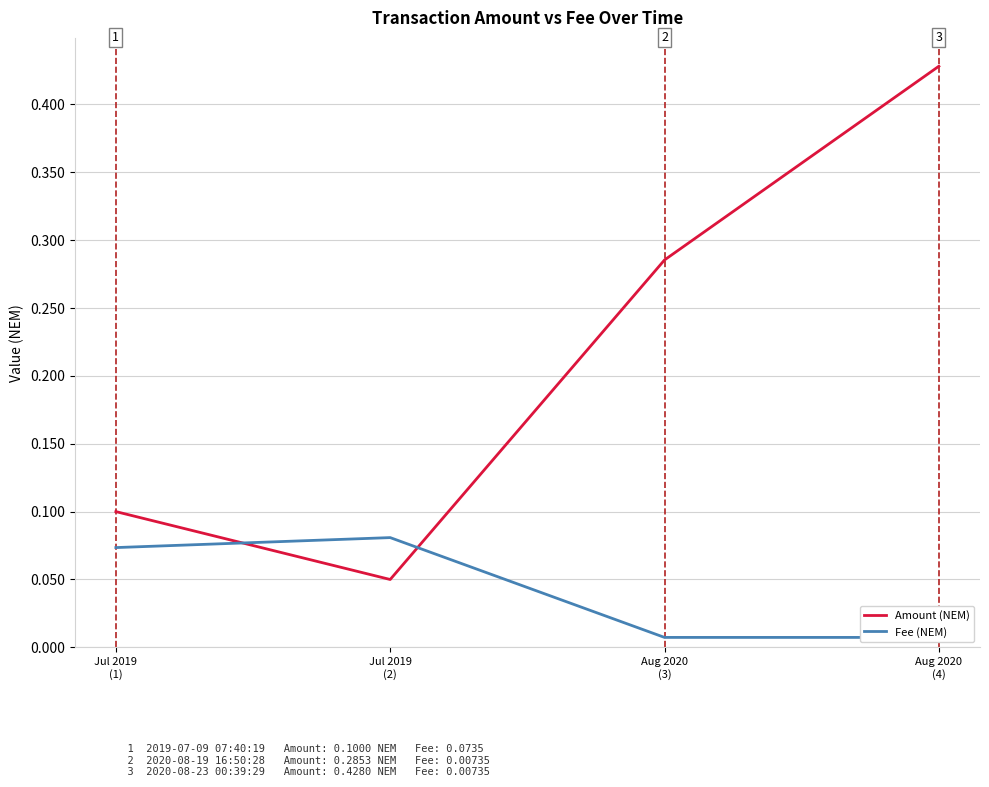

What is the maximum value for Amount (NEM)?

0.4